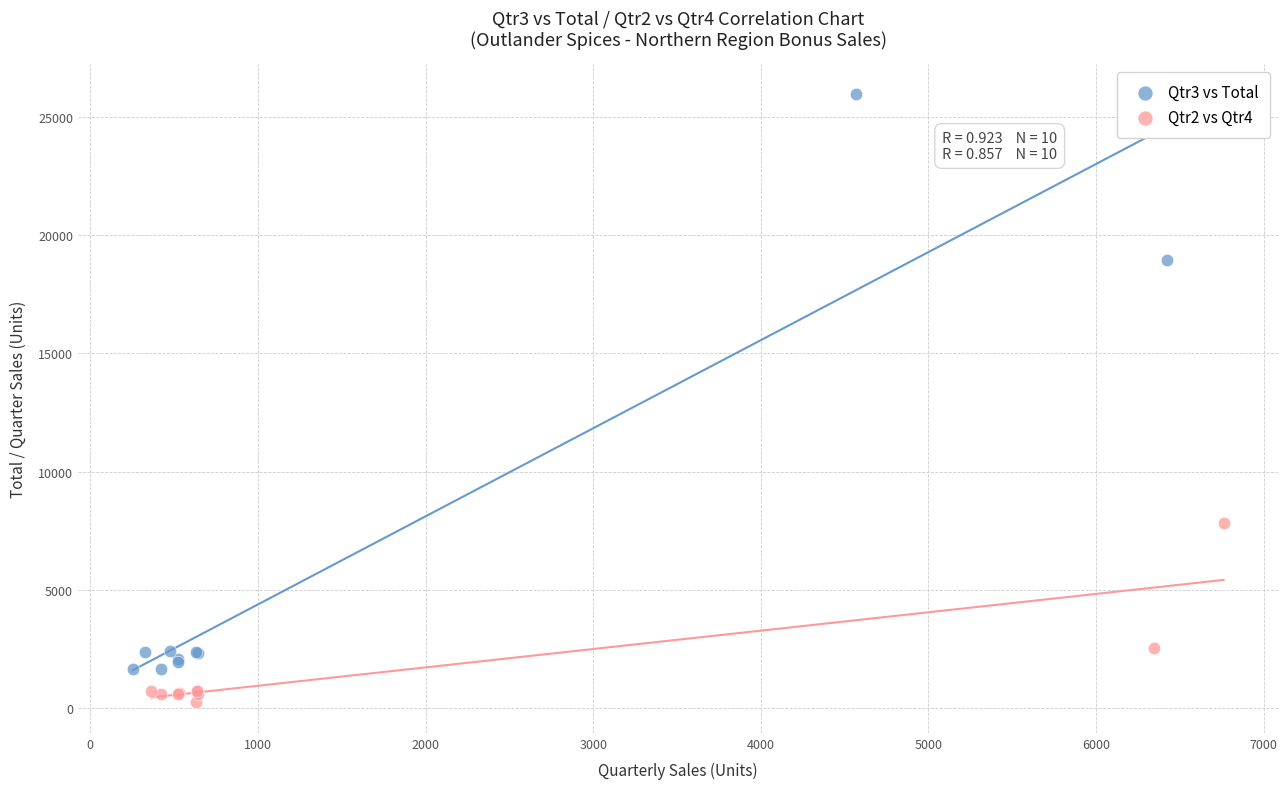

Which series contains the lowest Y value?

Qtr2 vs Qtr4